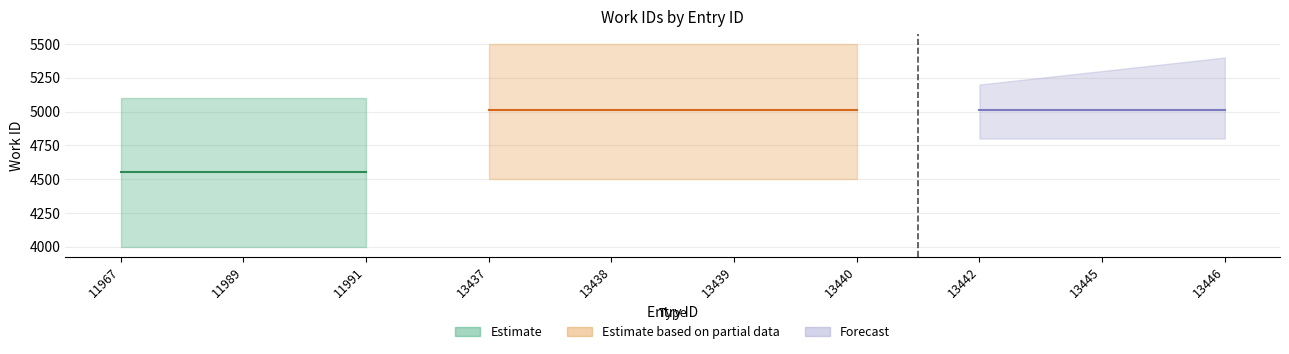

At which category is the sum across all series the highest?

13437